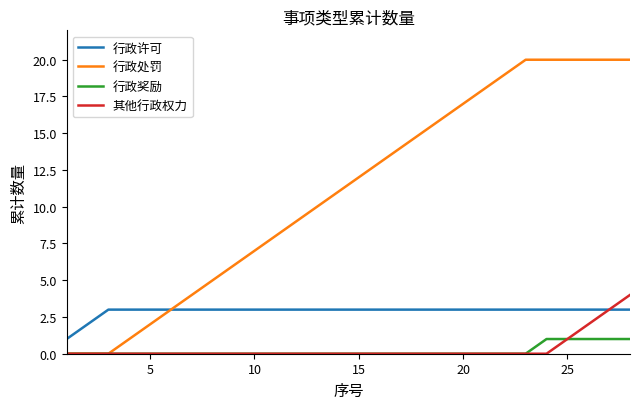

True or false: 行政奖励 and 行政许可 cross at least once.

False